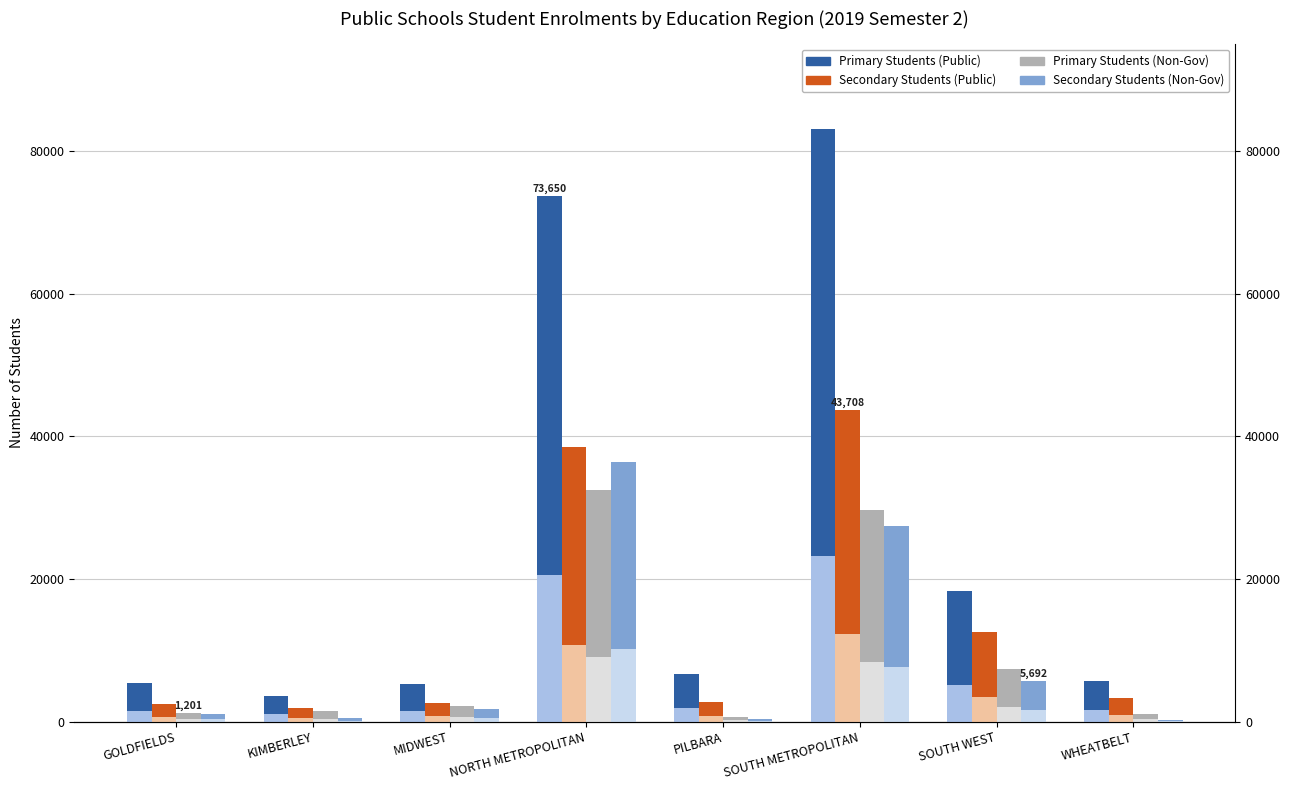

At how many categories does at least one series exceed 76671?

1